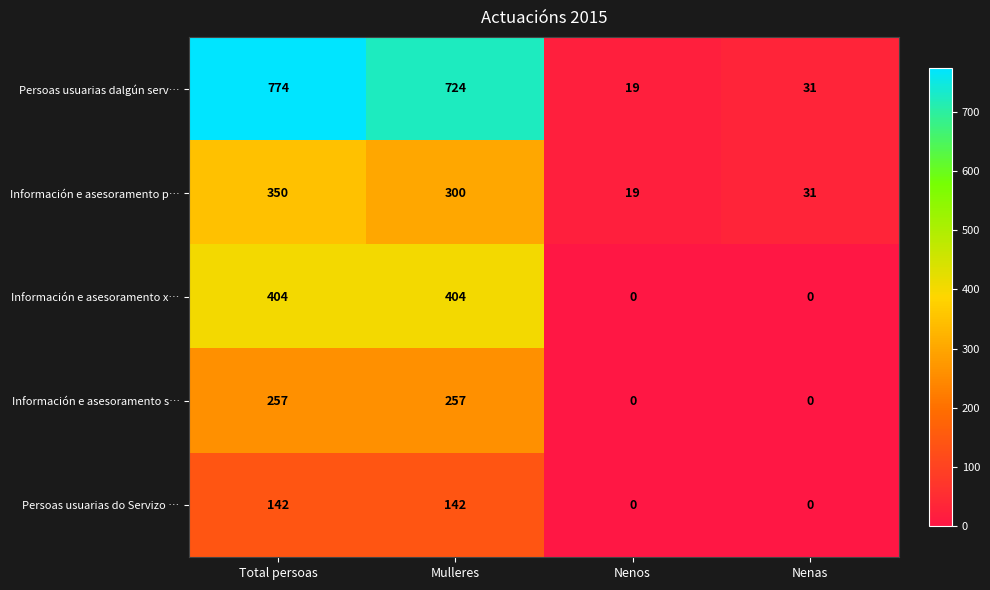

What is the difference between the Persoas usuarias dalgún serv… values at Total persoas and Mulleres?

50